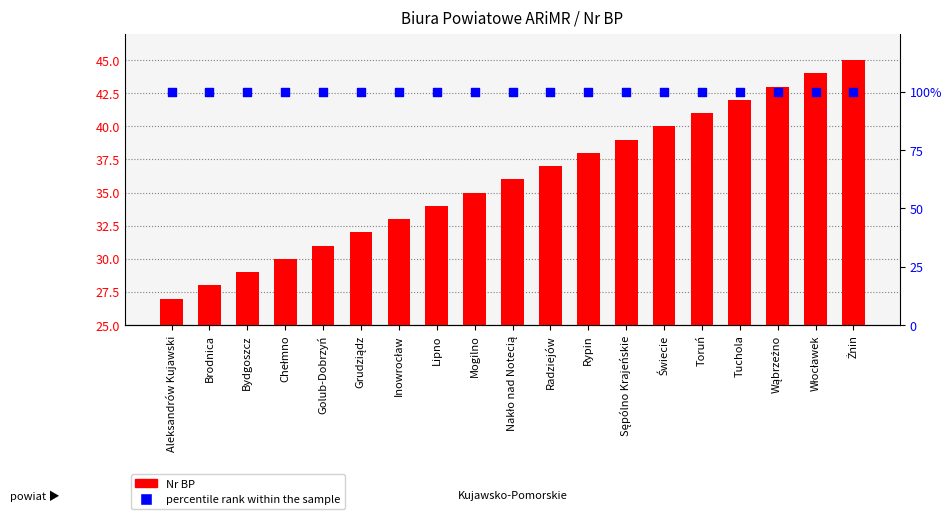

Which series contains the lowest Y value?

Nr BP